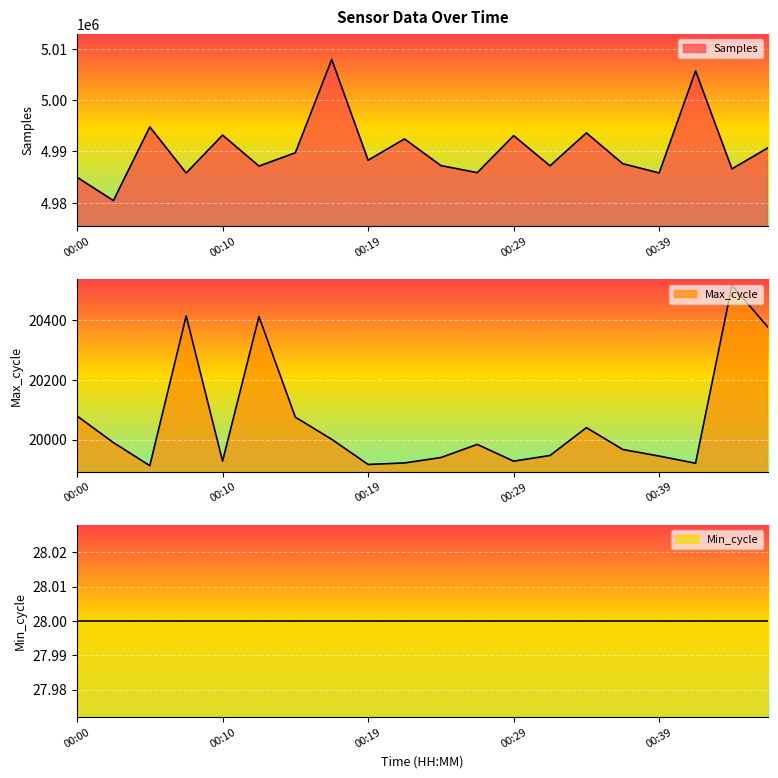

What is the greatest value displayed?

5007924